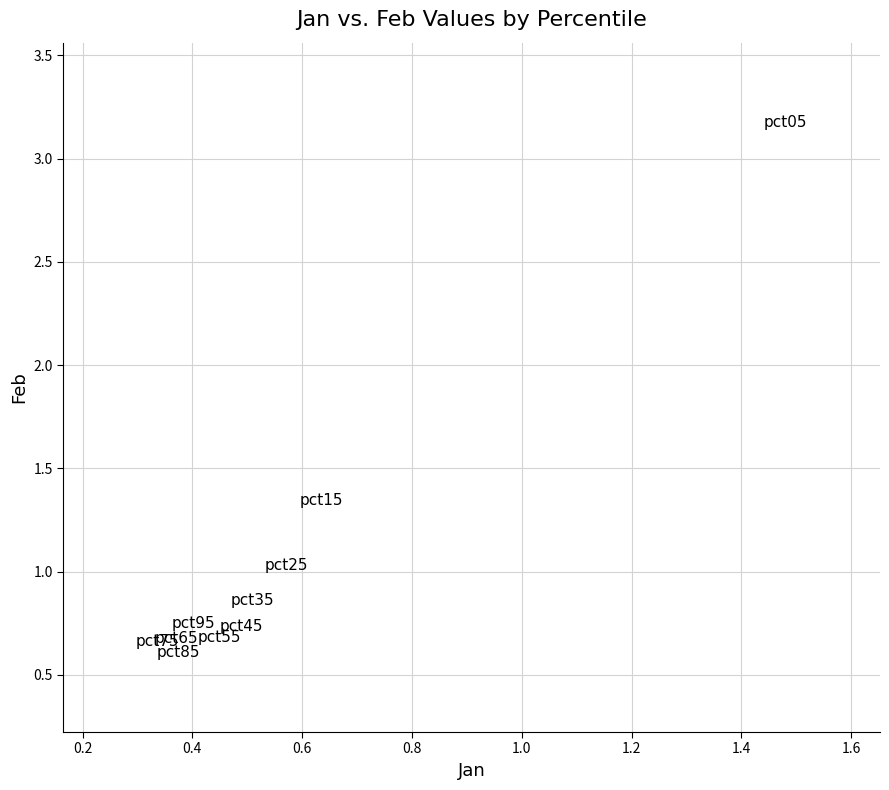

What is the range of Y values (max minus min)?

2.6